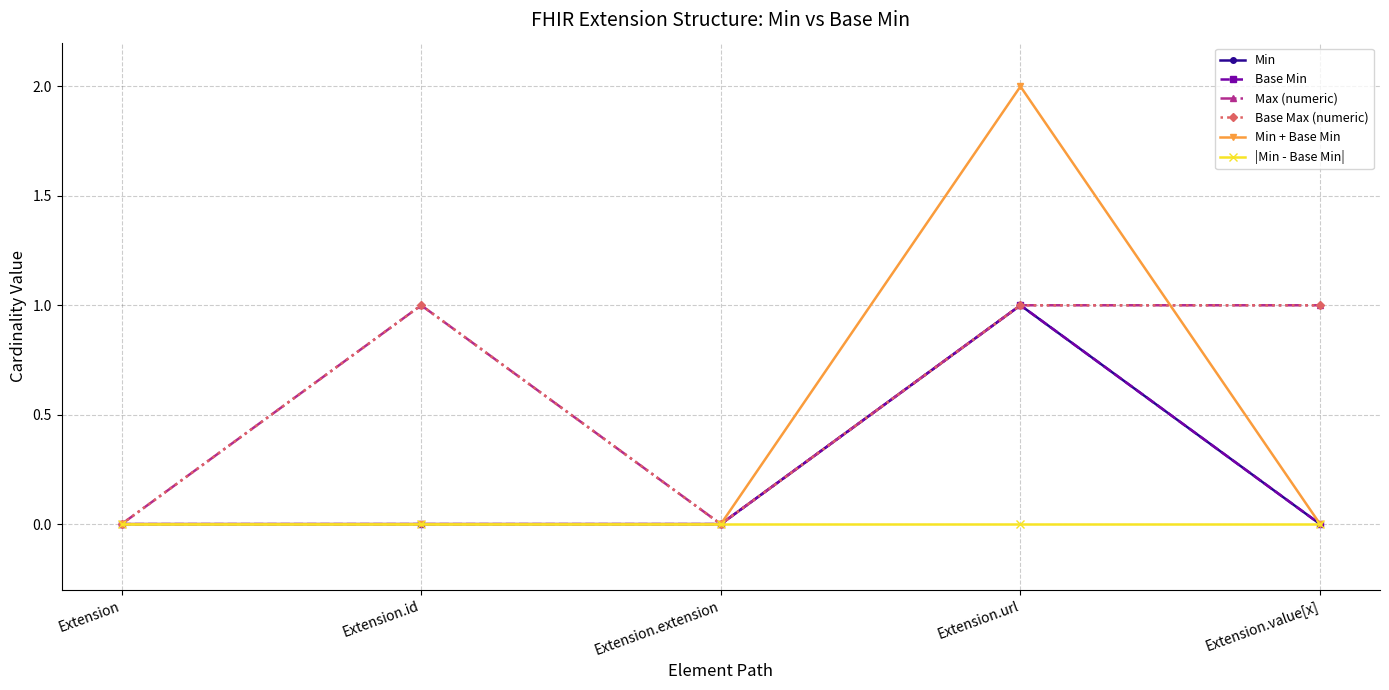

Is this an area chart (filled region under the line)?

No